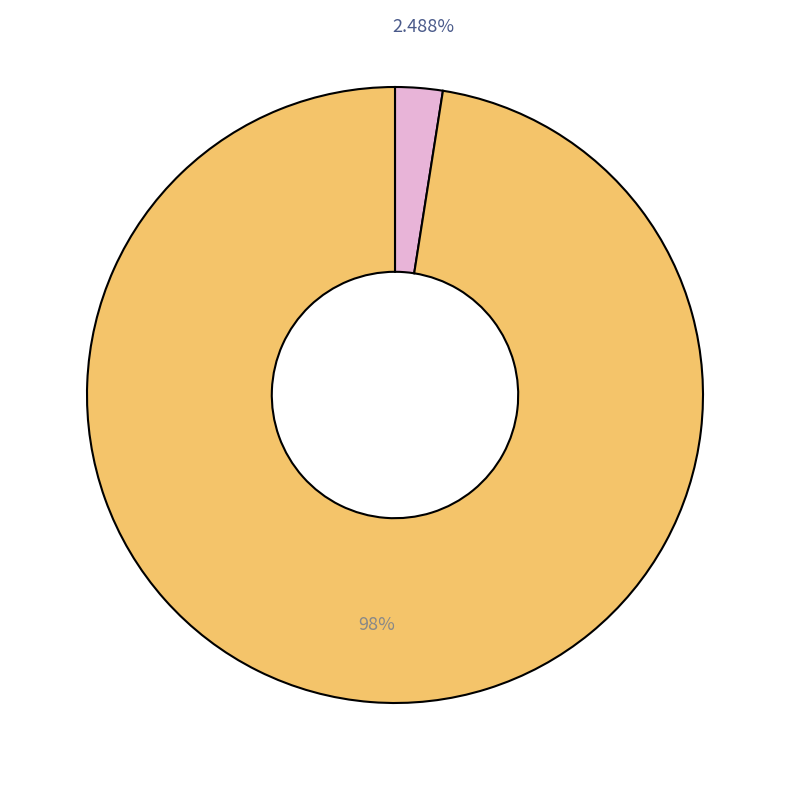

Is there a majority slice in this chart?

Yes